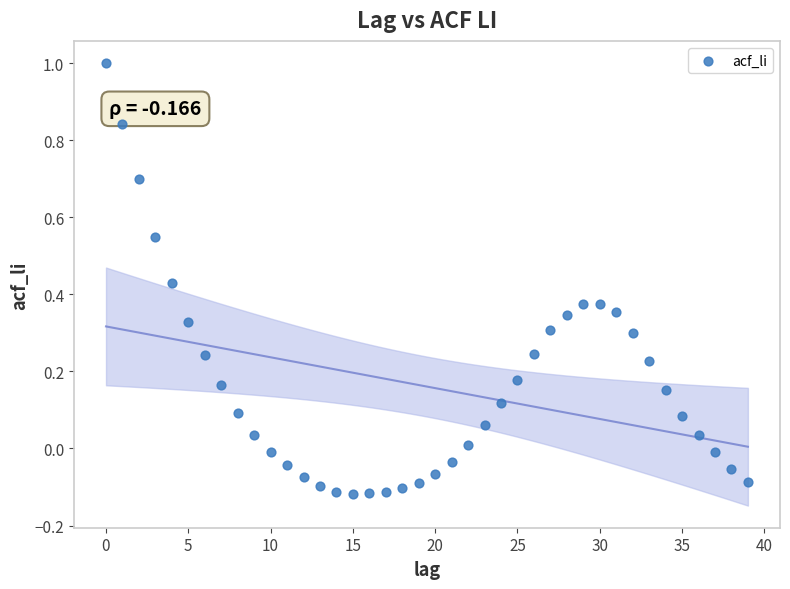

What is the range of Y values (max minus min)?

1.1